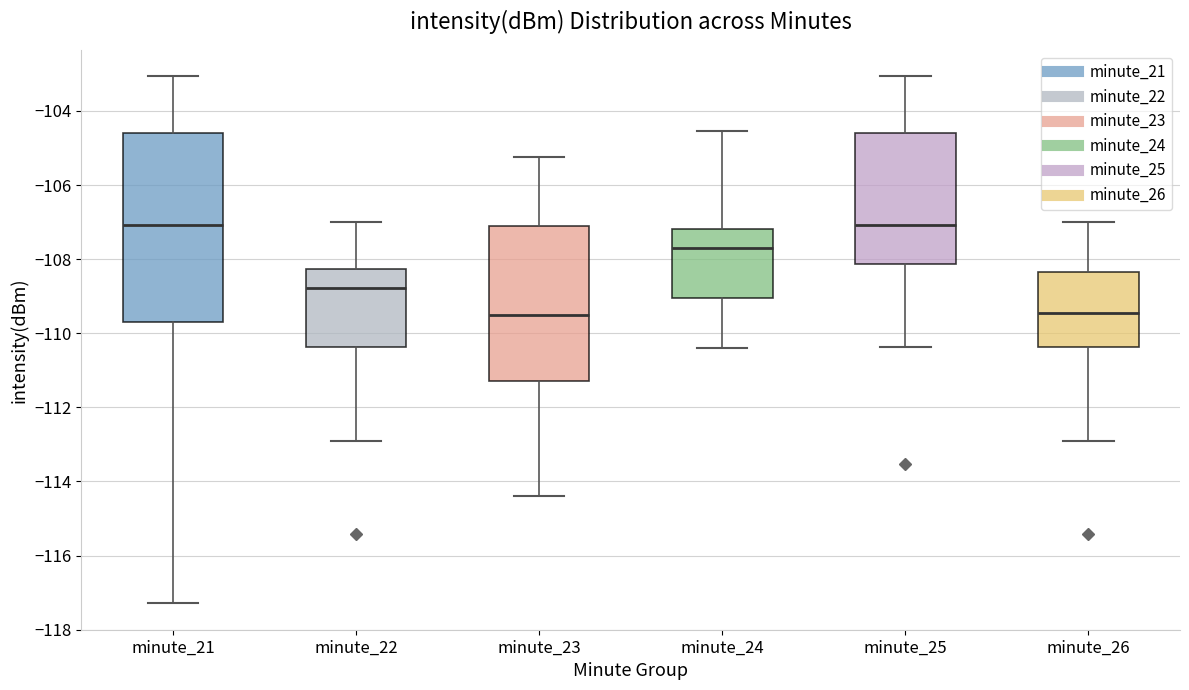

Reading left to right, transcribe this box plot: for each box, give where its median line is, the range the box spans, and where its two whiskers end, as read against the y-axis. The values are not printed on the chart, so give them approximately, as read against the axis.

minute_21: median -107.0, box -109.6 to -104.6, whiskers -117.2 to -103.0
minute_22: median -108.8, box -110.4 to -108.2, whiskers -112.8 to -107.0
minute_23: median -109.4, box -111.2 to -107.0, whiskers -114.4 to -105.2
minute_24: median -107.6, box -109.0 to -107.2, whiskers -110.4 to -104.6
minute_25: median -107.0, box -108.2 to -104.6, whiskers -110.4 to -103.0
minute_26: median -109.4, box -110.4 to -108.4, whiskers -112.8 to -107.0